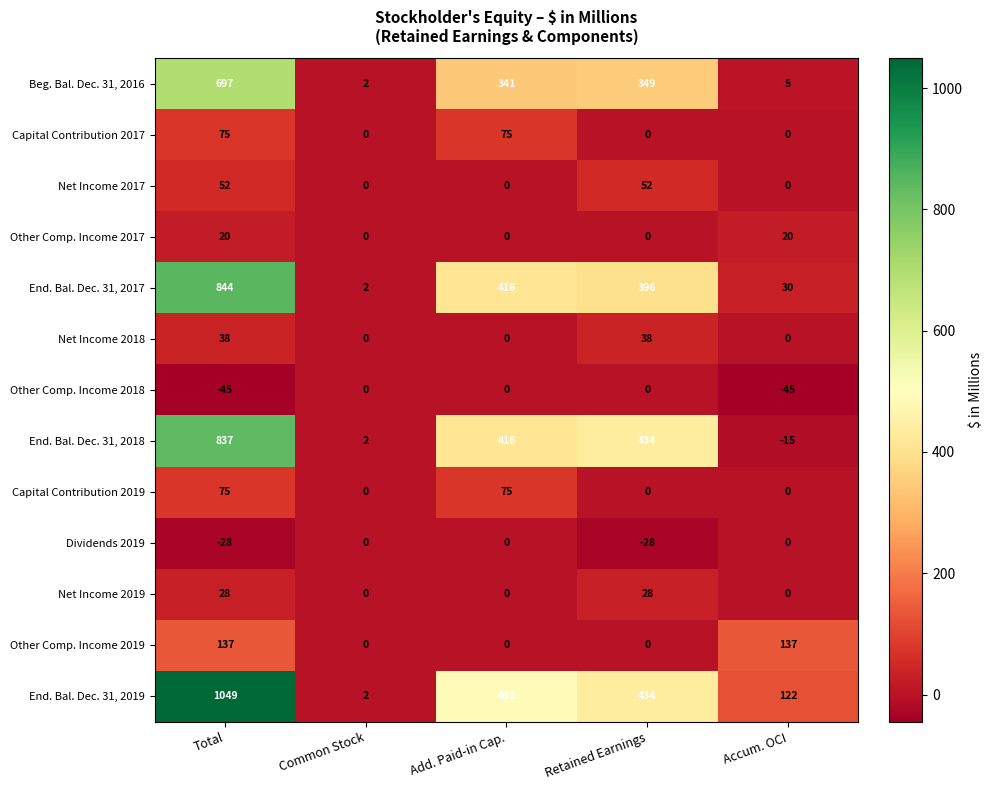

True or false: Net Income 2019 has a value of 0 at Add. Paid-in Cap..

True